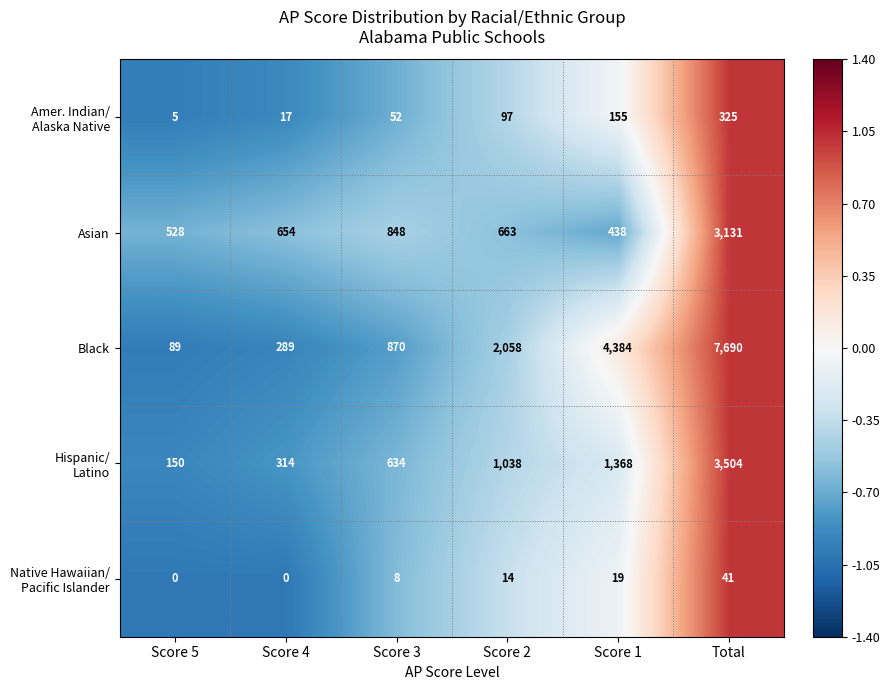

What is the minimum value shown in the chart?

0